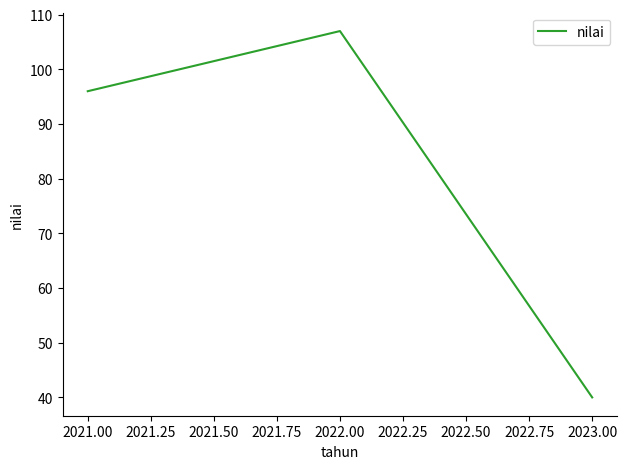

What is the difference between the values at 2021.00 and 2022.00?

11